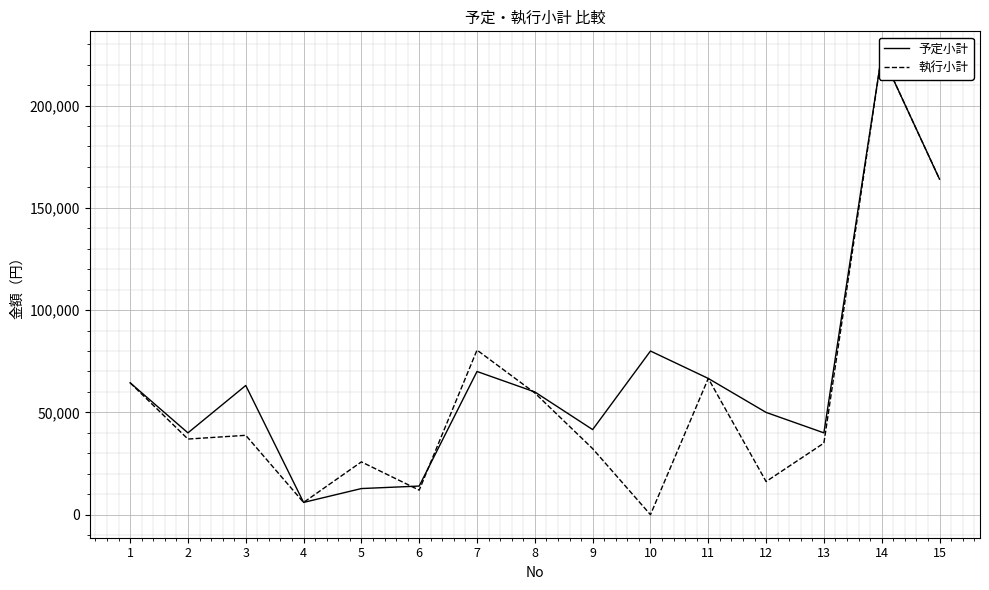

How many positive values does the 執行小計 series have?

14